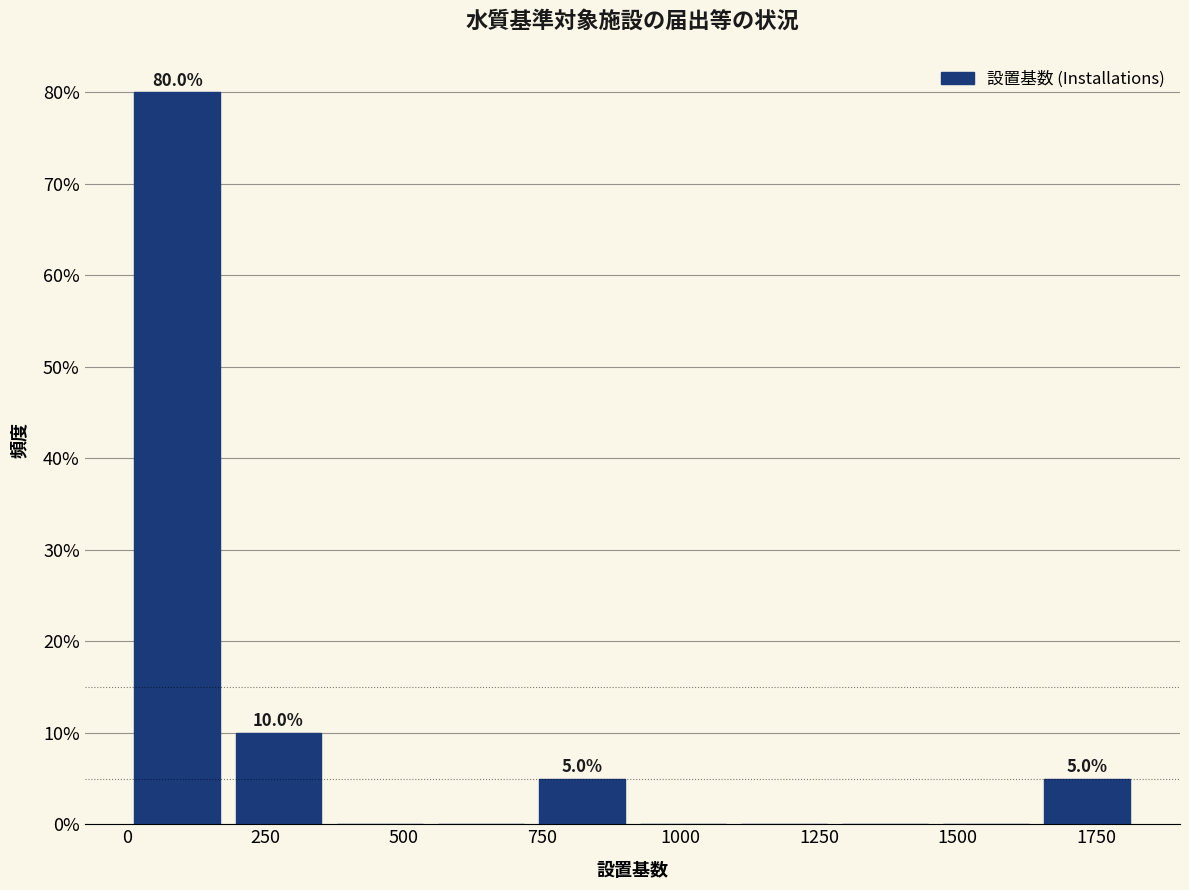

Around what value on the x-axis is the tallest bar? Give the approximate position of its centre, as read against the axis.

100